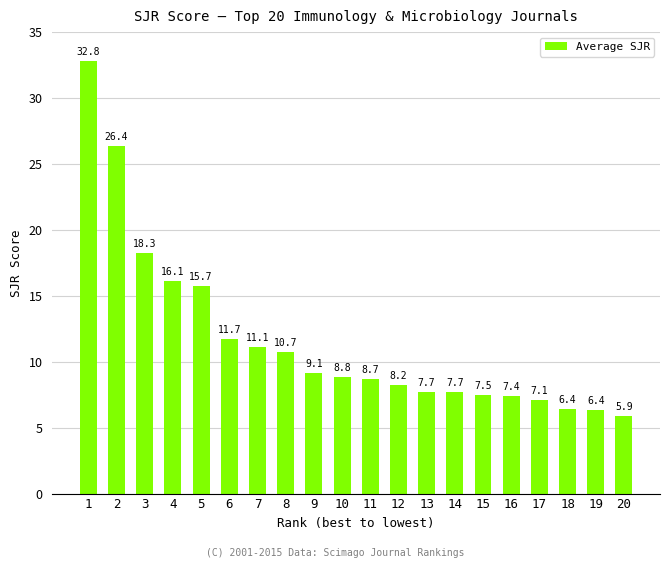

Which label corresponds to the largest value in the chart?

1